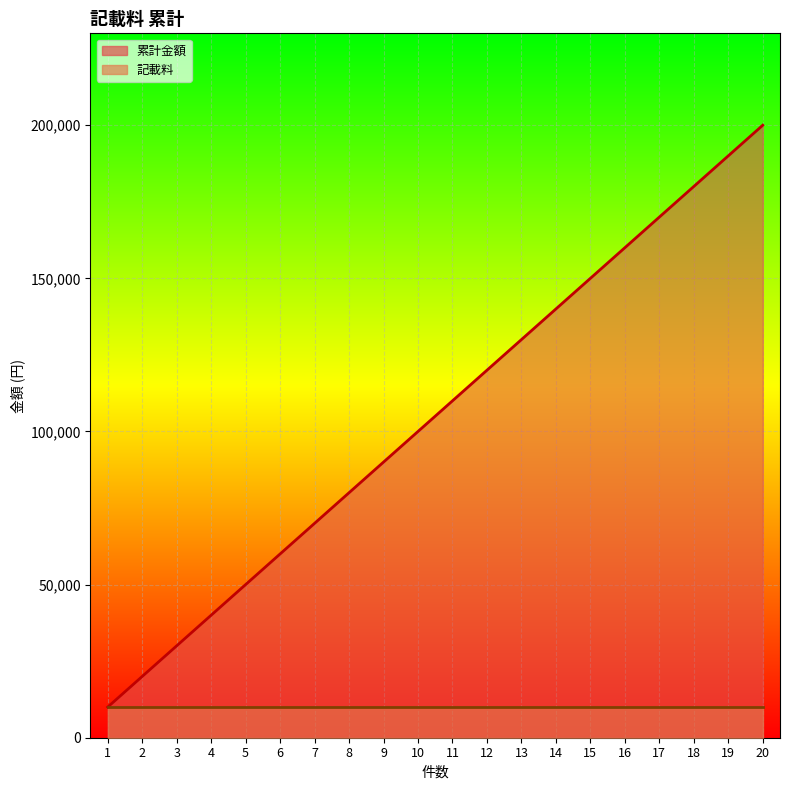

What is the sum of all values?

2100000